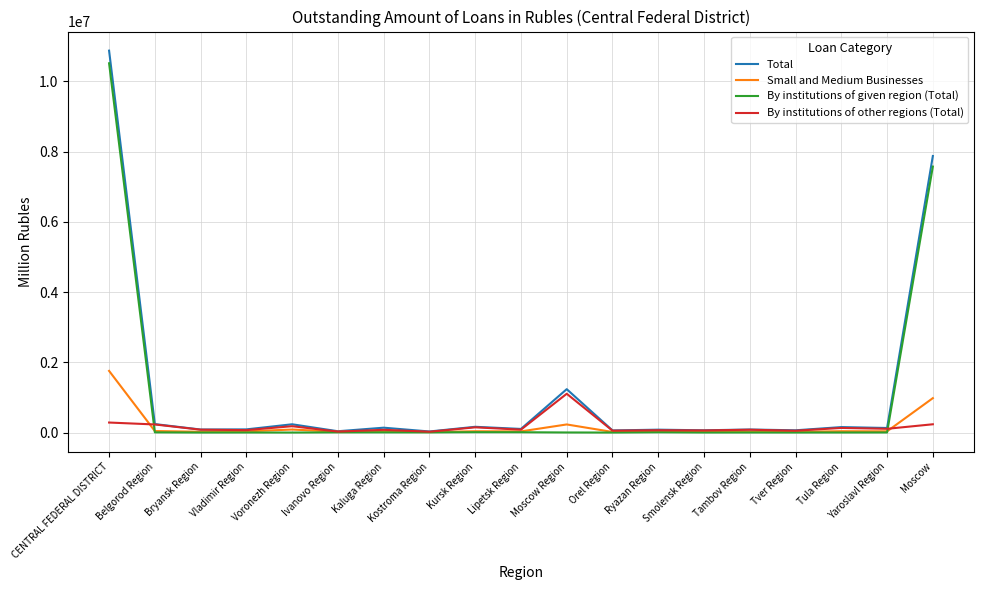

How many categories are shown in the chart?

19